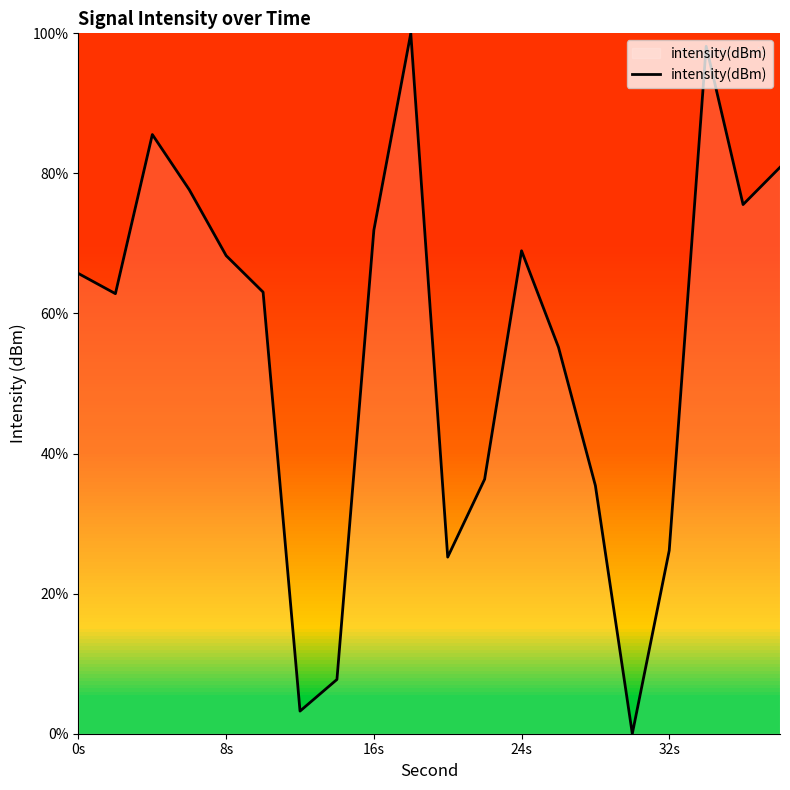

What is the maximum value shown in the chart?

100.0